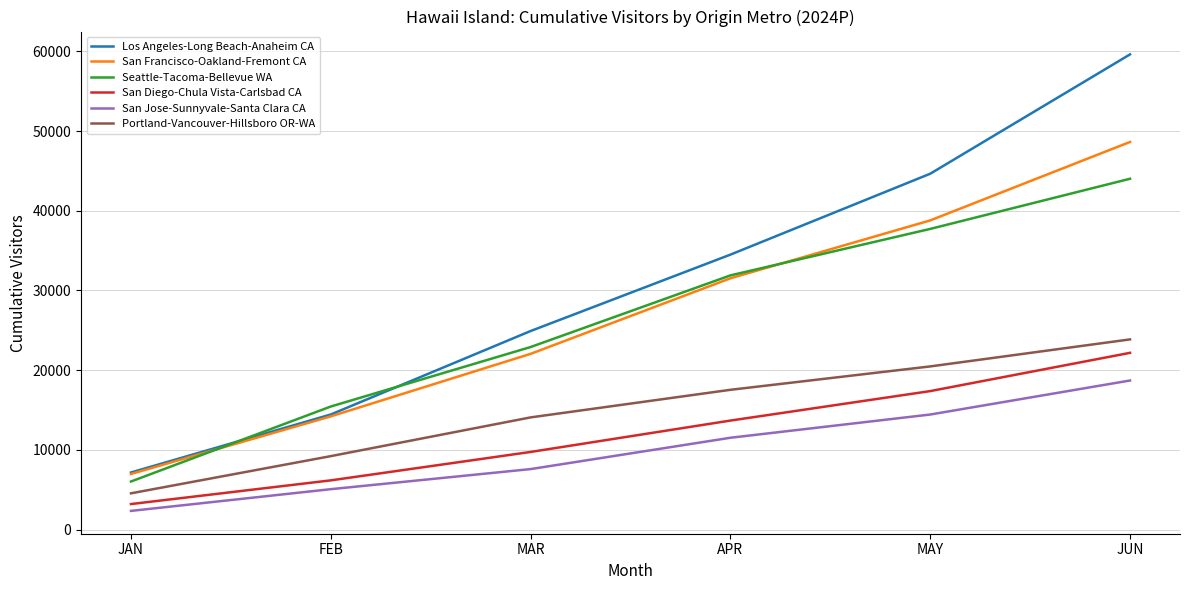

At which label does San Diego-Chula Vista-Carlsbad CA reach its peak?

JUN